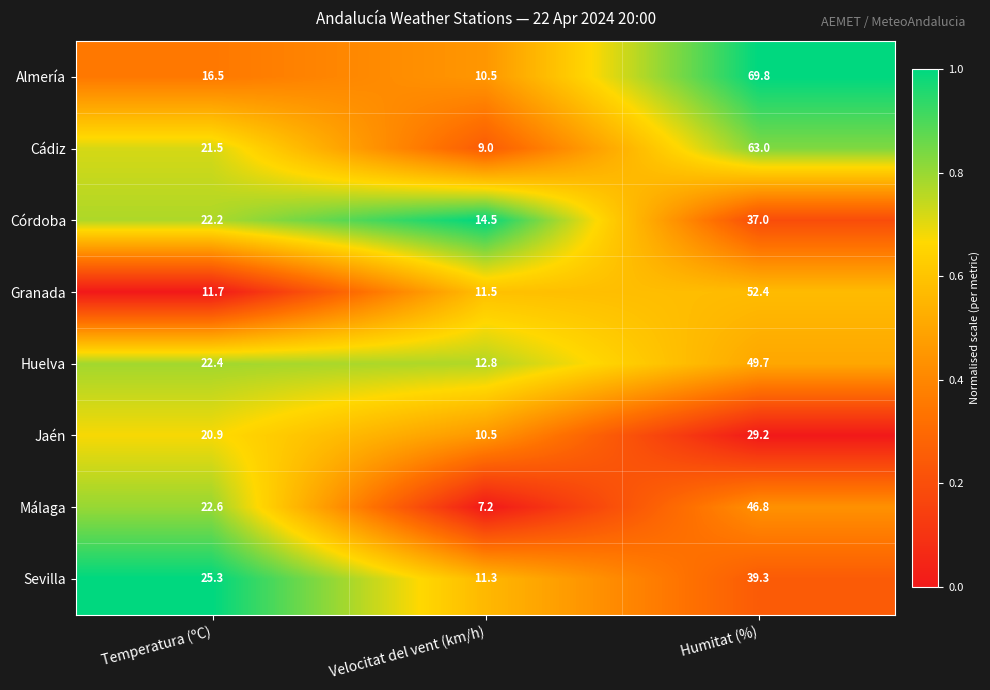

Which label corresponds to the smallest value in the chart?

Velocitat del vent (km/h)